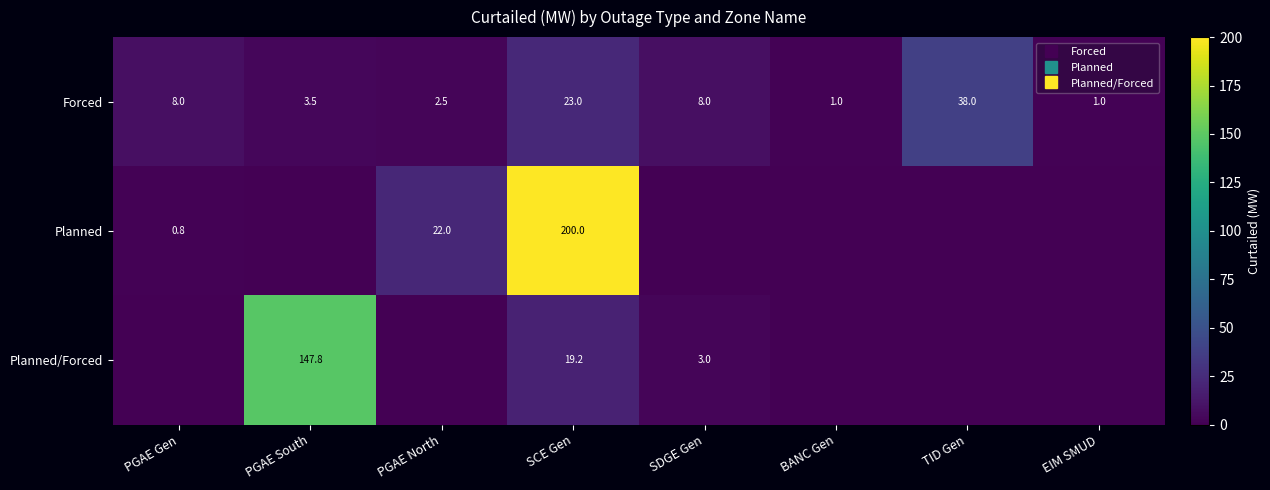

Rank the series at SCE Gen from highest to lowest value.

Planned, Forced, Planned/Forced